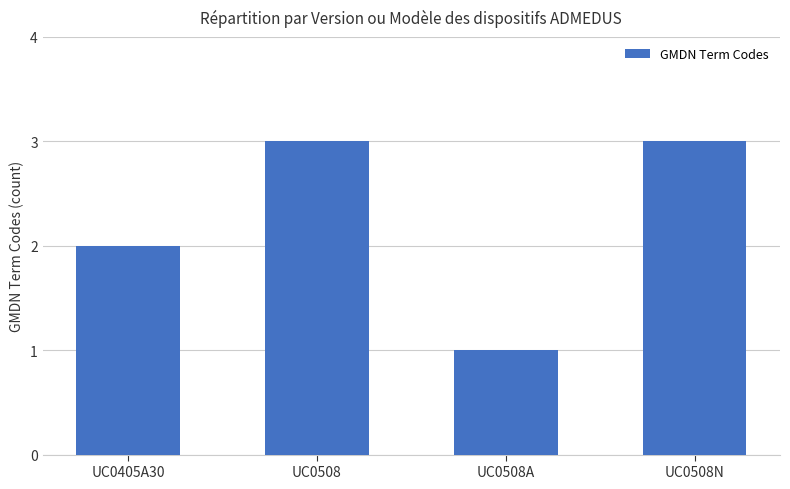

What is the difference between the values at UC0508A and UC0508?

2